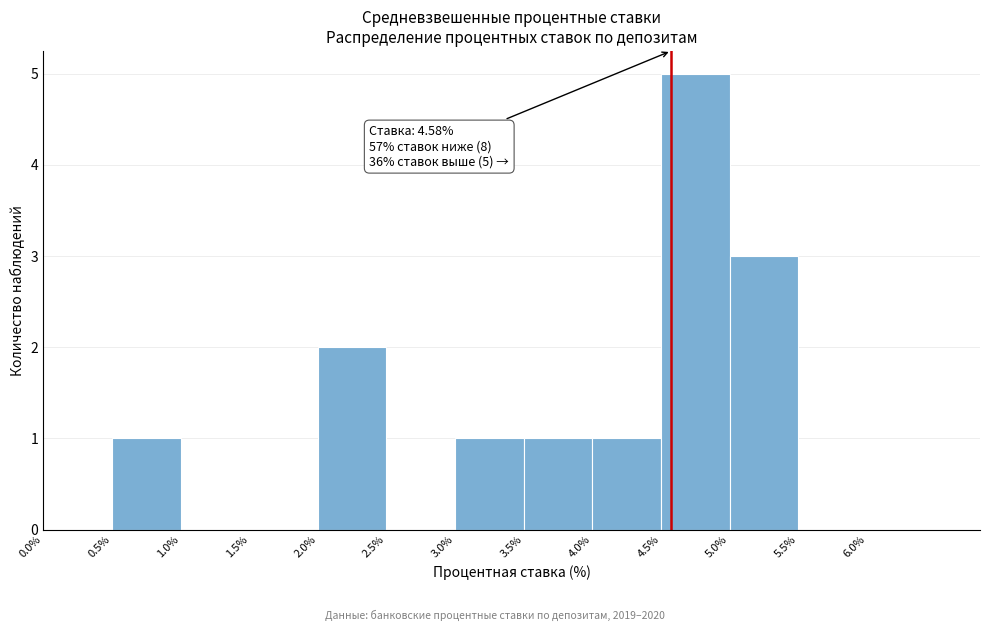

Over which range of the x-axis is the bar tallest?

4.5 to 5.0